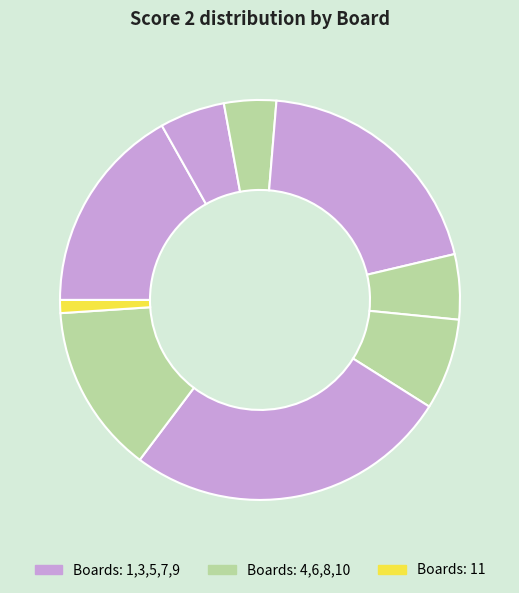

How many slices are in this pie chart?

9